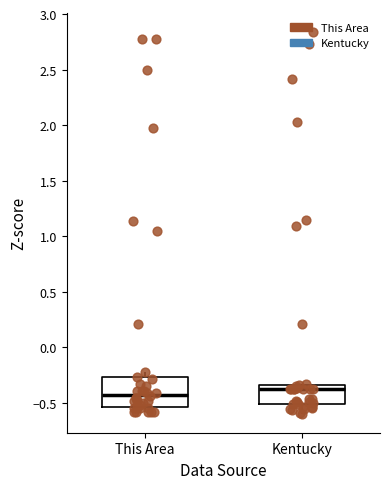

Where does the median line of the box for This Area sit on the y-axis? The values are not printed on the chart, so give them approximately, as read against the axis.

-0.45